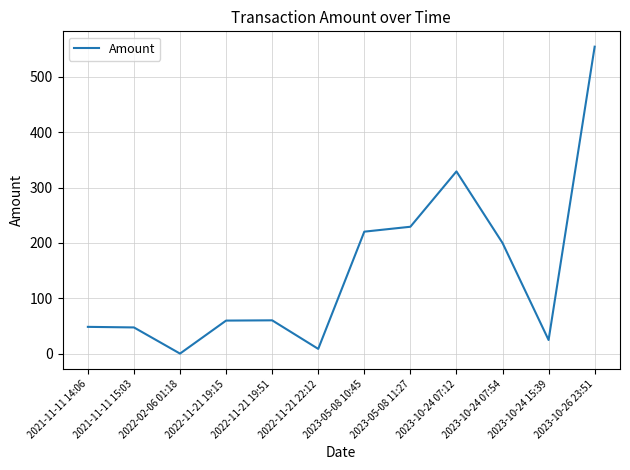

What is the change in value from 2022-11-21 19:15 to 2023-10-24 07:12?

+269.0